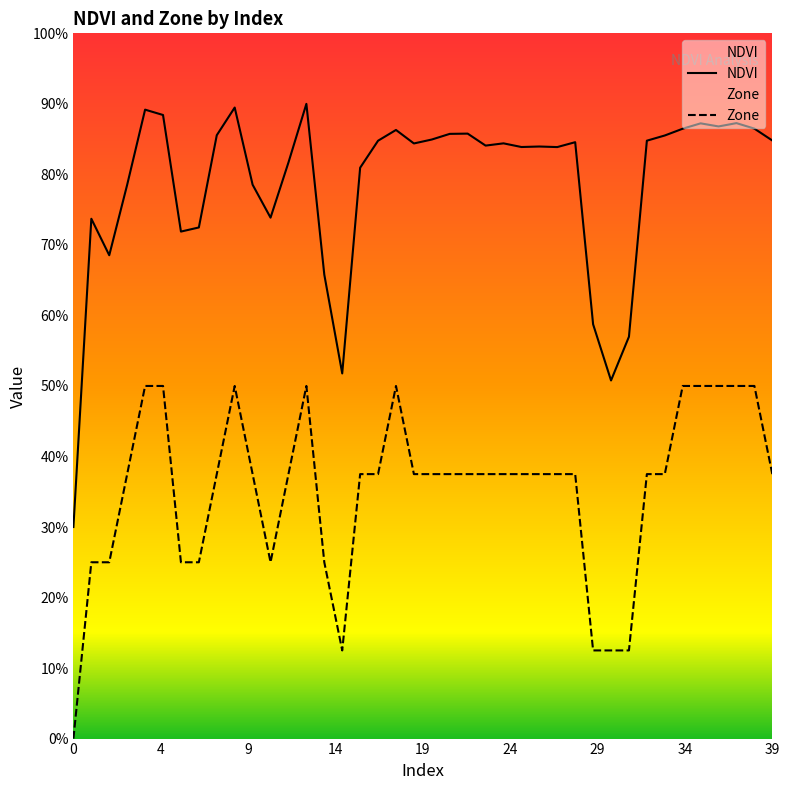

In NDVI, how many points are higher than both neighbors (excluding endpoints)?

11